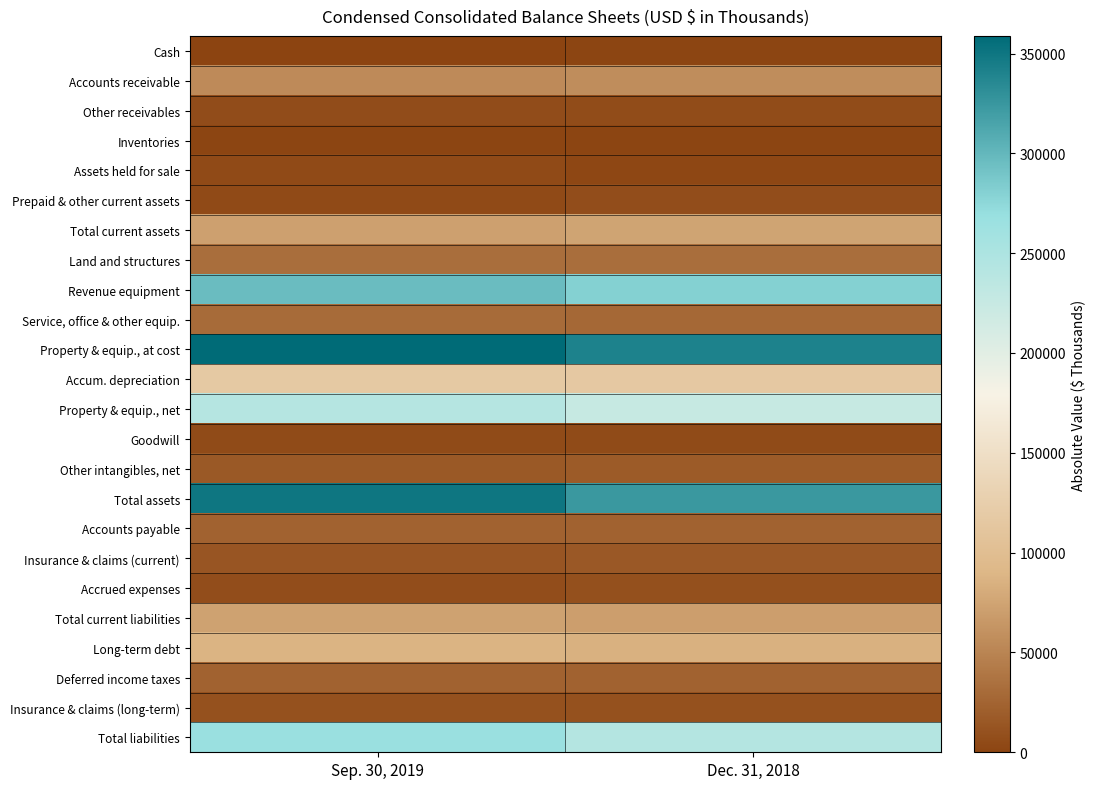

What is the spread (max minus min) of values at Sep. 30, 2019?

358454